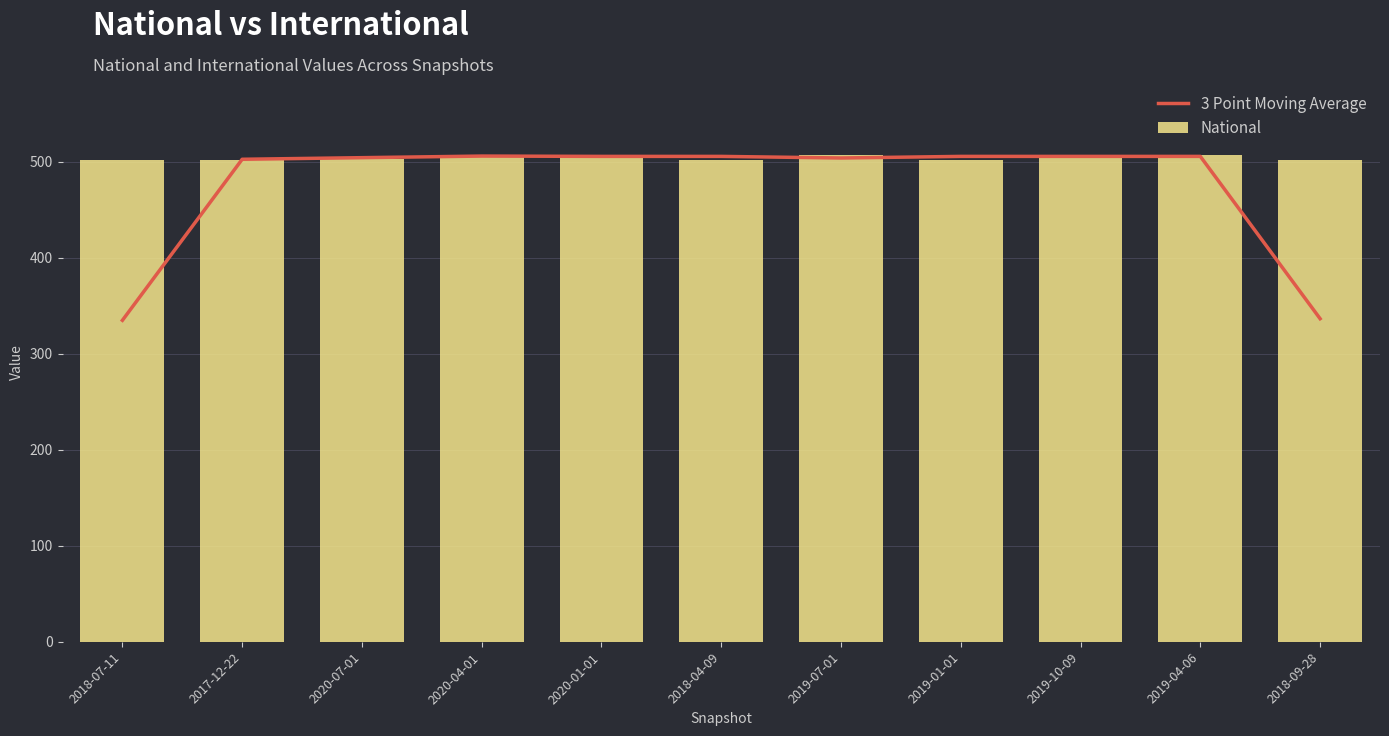

The 3 Point Moving Average series shows 502.3 at 2017-12-22. True or false?

True